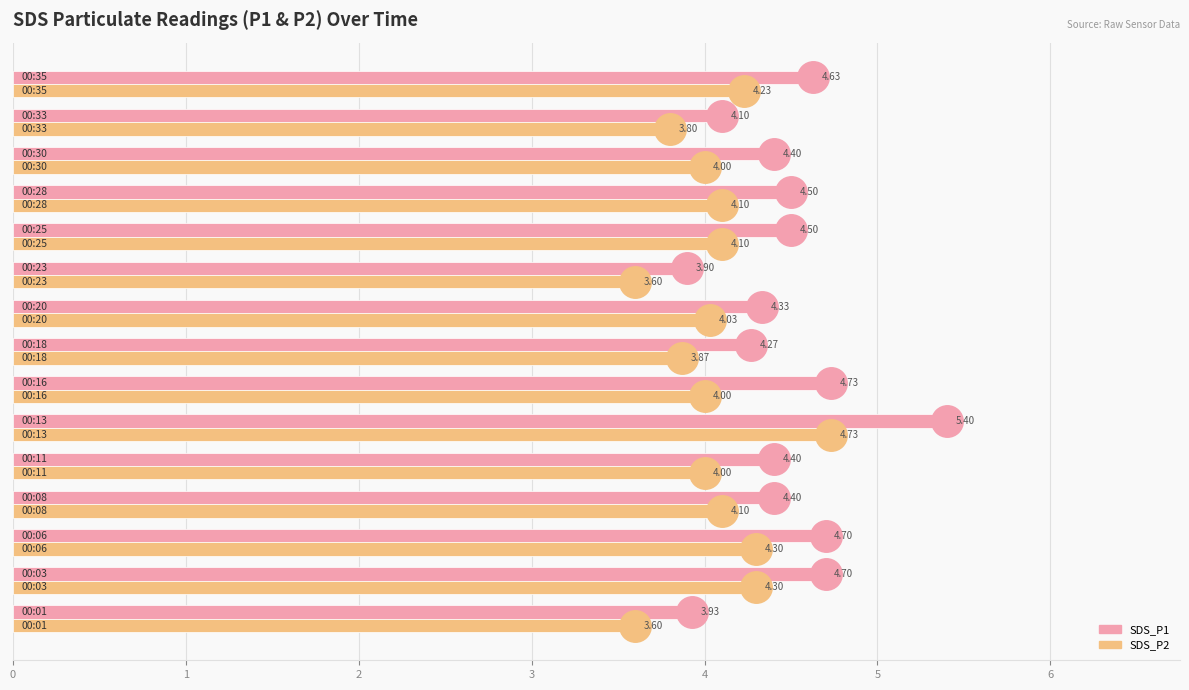

What is the difference between the maximum and minimum values in the SDS_P1 series?

1.5